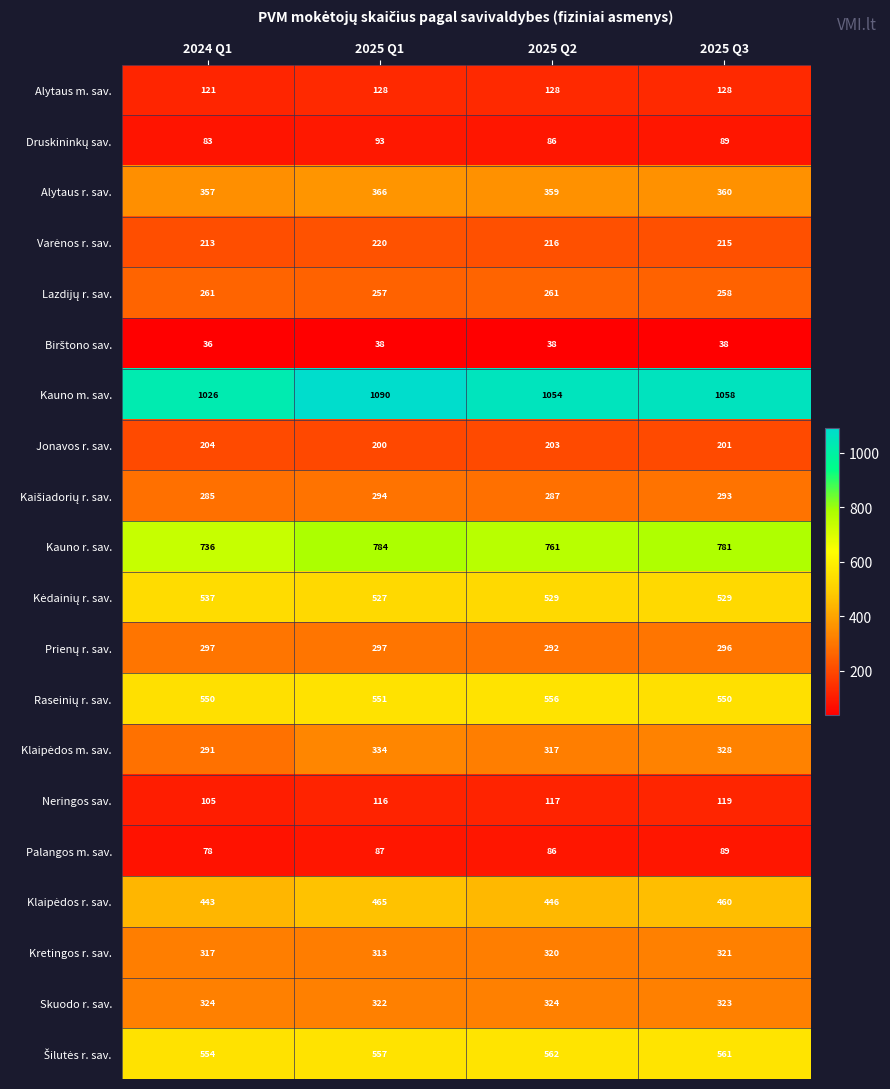

What is the difference between the highest and lowest values at 2025 Q3?

1020